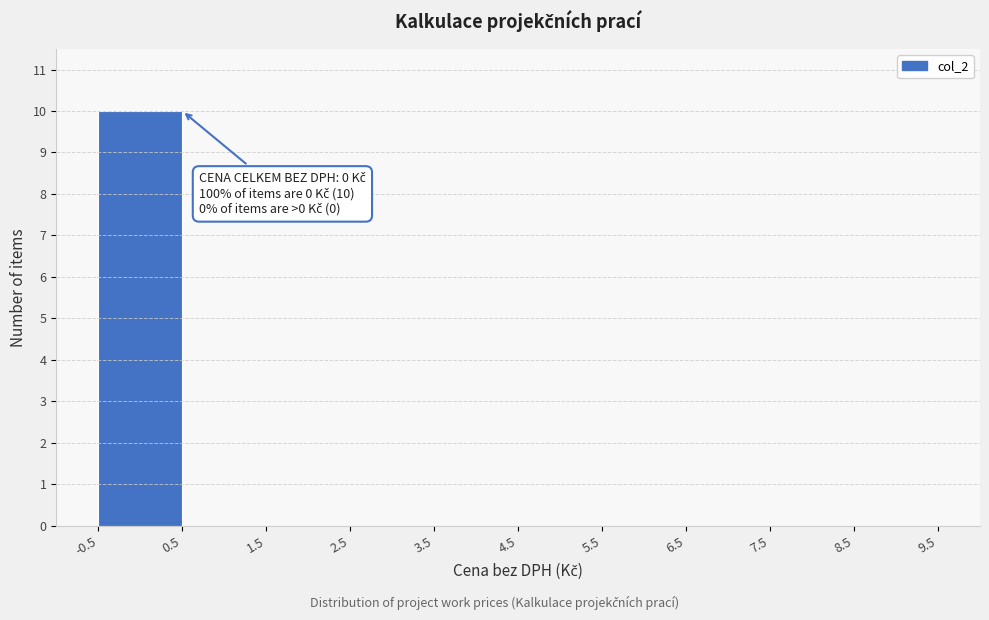

Over which range of the x-axis is the bar tallest?

-0.5 to 0.5